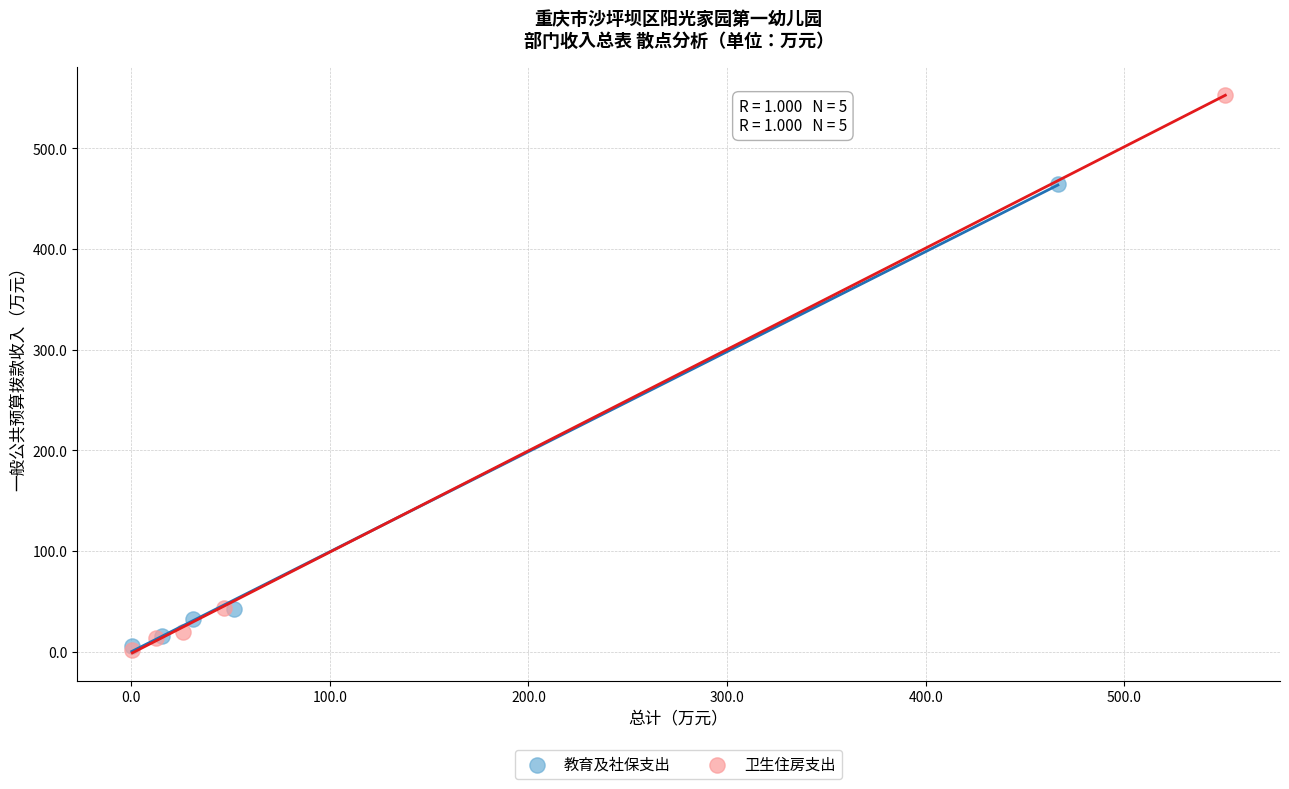

What are all the series names shown in the legend?

教育及社保支出, 卫生住房支出